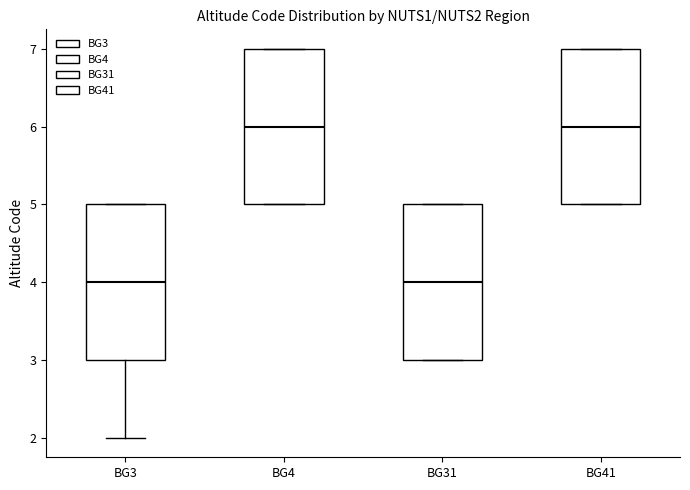

Where does the lower whisker of the box for BG3 end on the y-axis? The values are not printed on the chart, so give them approximately, as read against the axis.

2